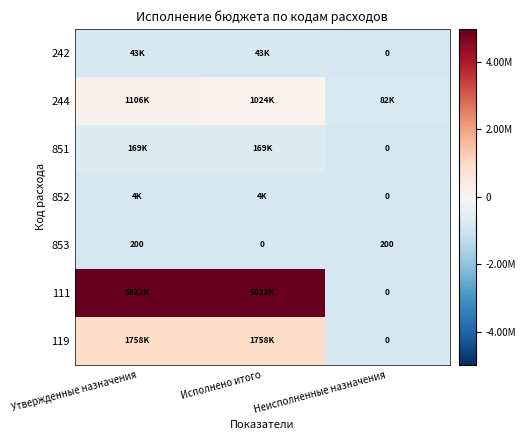

How many values in the 853 series are below 200?

1